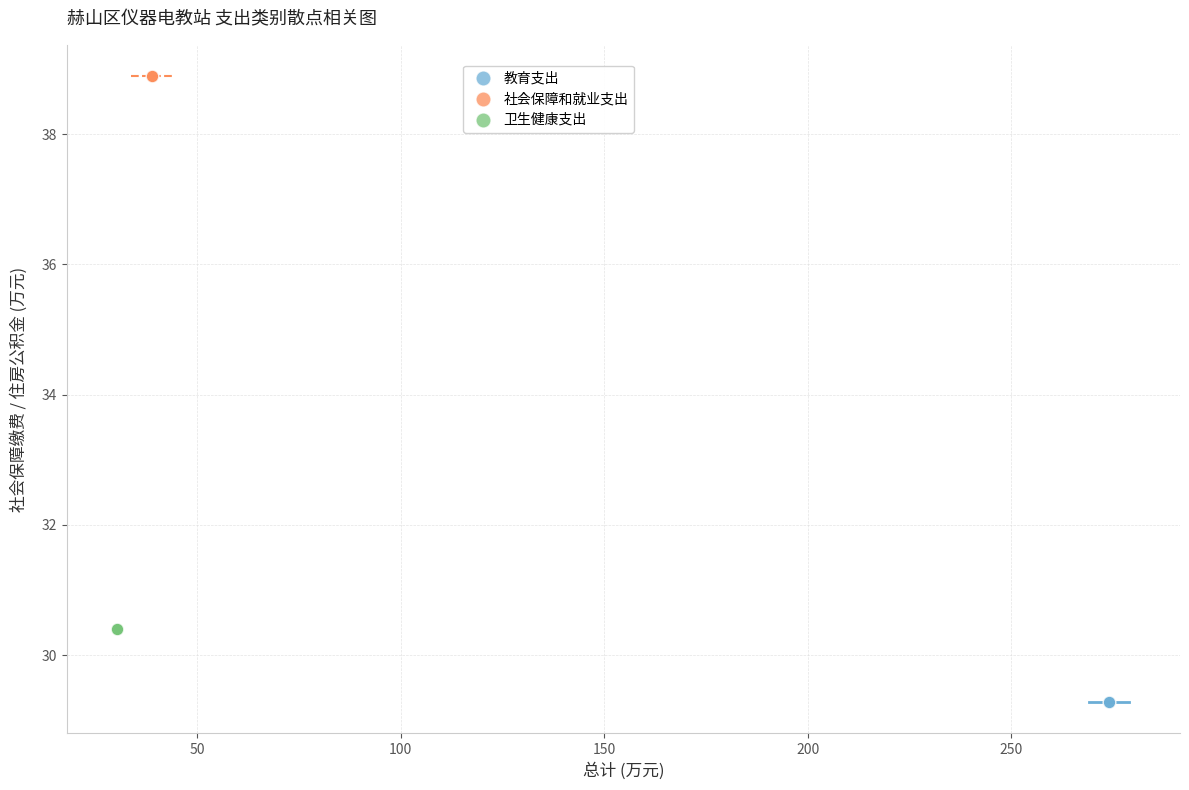

Which series reaches the minimum Y coordinate?

教育支出